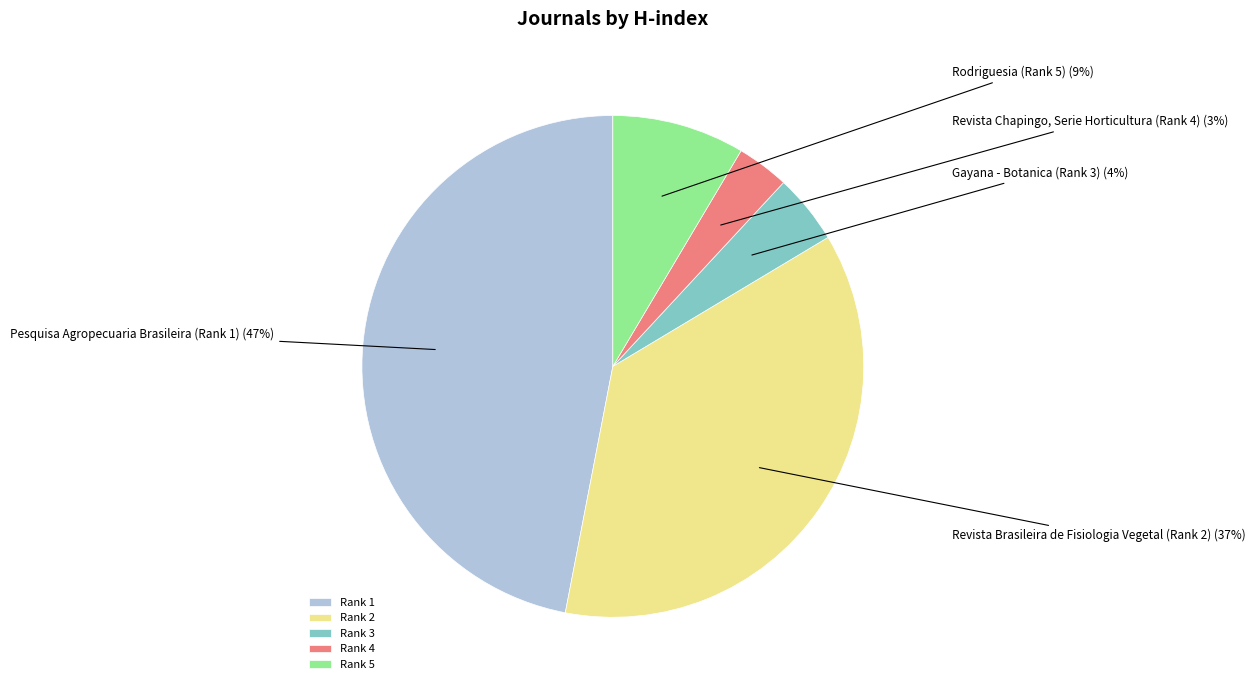

To the nearest percent, what percentage of the pie is Rank 5?

9%